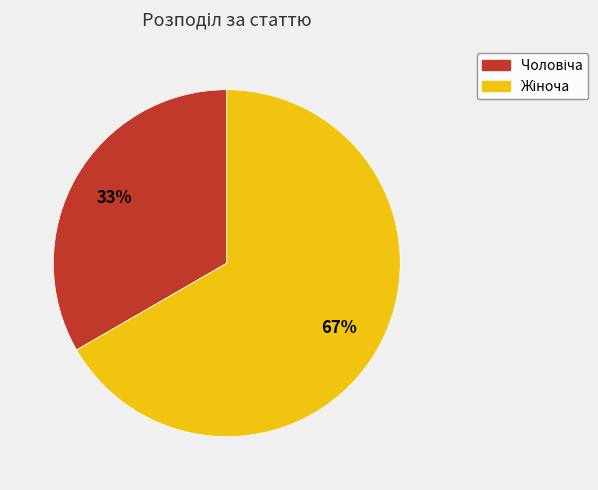

To the nearest percent, what is the average slice percentage?

50%